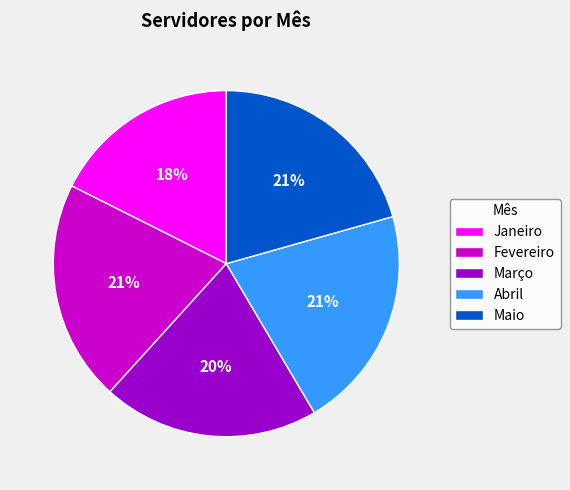

Does any single category account for the majority?

No